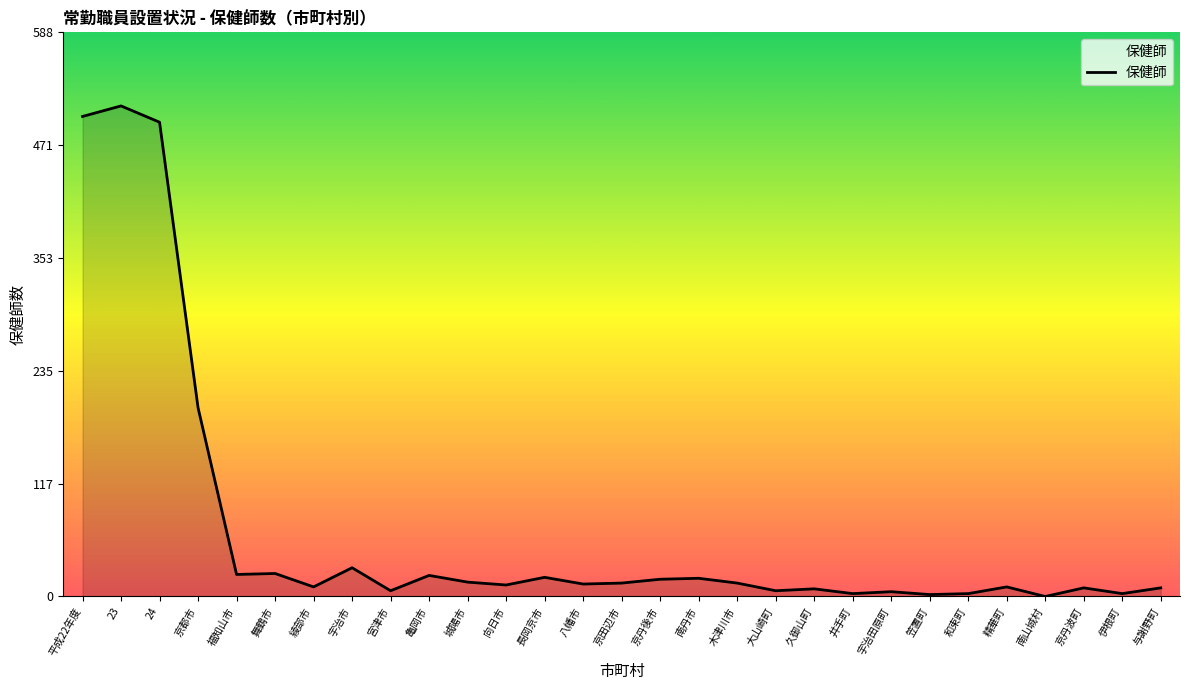

Which label corresponds to the largest value in the chart?

23